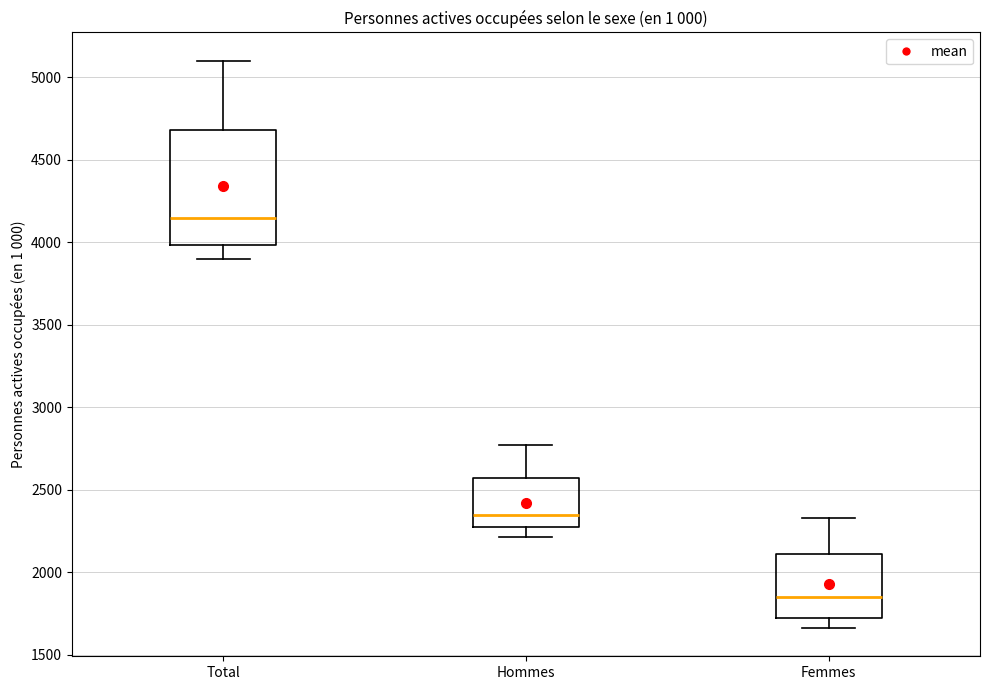

Reading left to right, transcribe this box plot: for each box, give where its median line is, the range the box spans, and where its two whiskers end, as read against the y-axis. The values are not printed on the chart, so give them approximately, as read against the axis.

Total: median 4150, box 4000 to 4700, whiskers 3900 to 5100
Hommes: median 2350, box 2300 to 2550, whiskers 2200 to 2750
Femmes: median 1850, box 1700 to 2100, whiskers 1650 to 2350